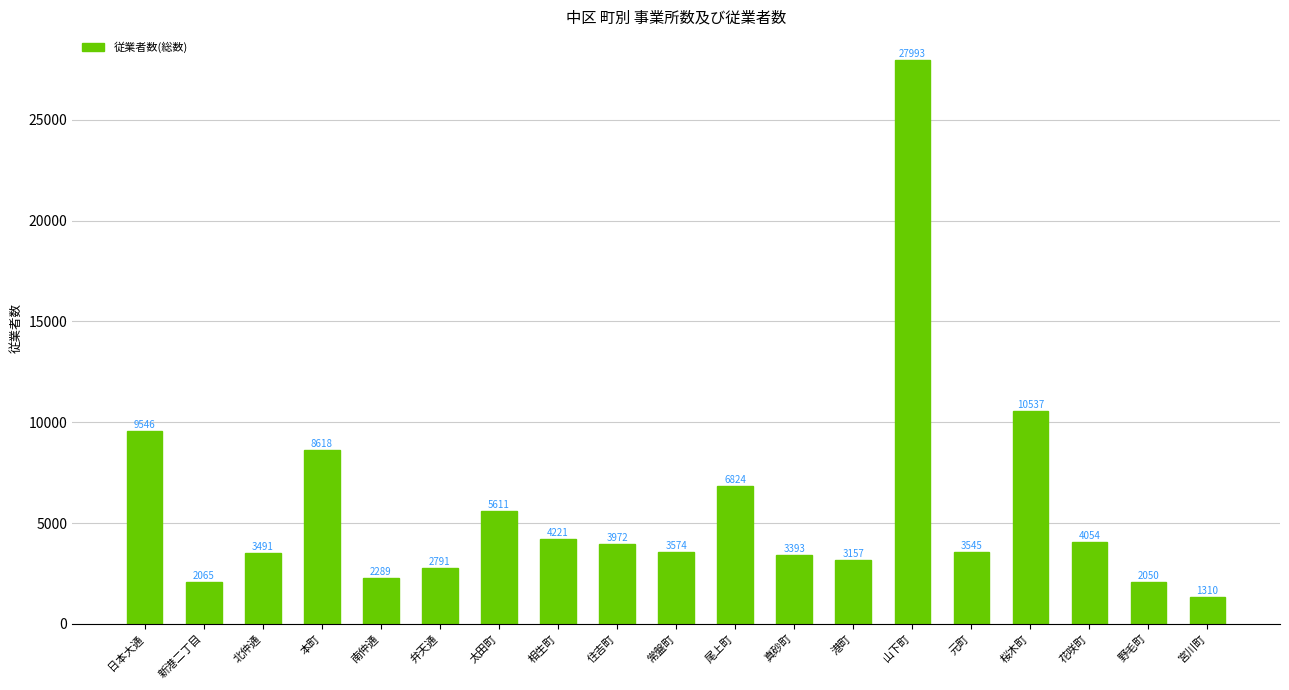

Approximately how many times larger is the value at 山下町 compared to 港町?

8.9